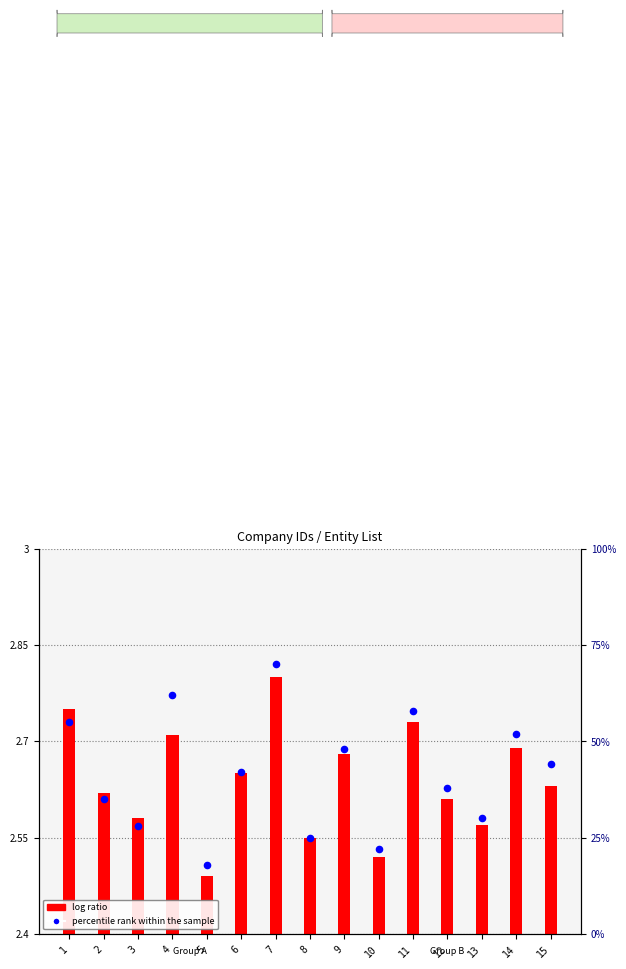

Which has a higher value, 10 or 14?

14